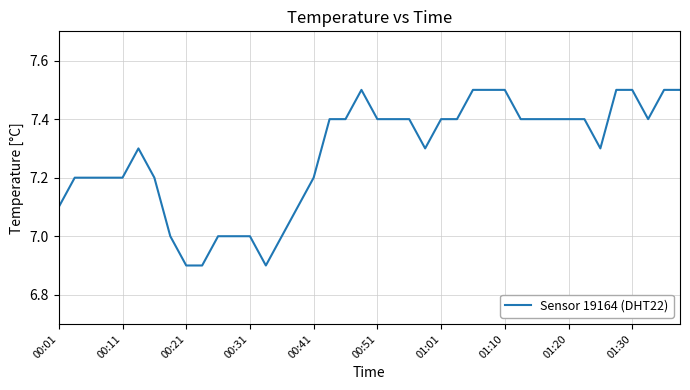

What is the minimum value shown in the chart?

6.9